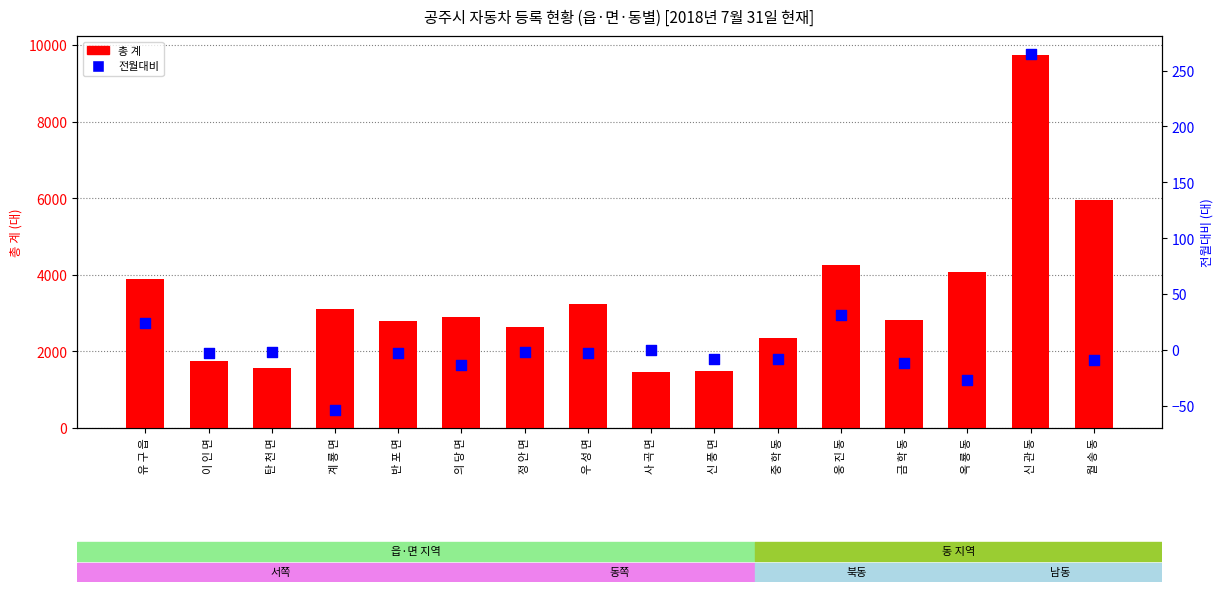

What is the total value across all series at 반 포 면?

2786